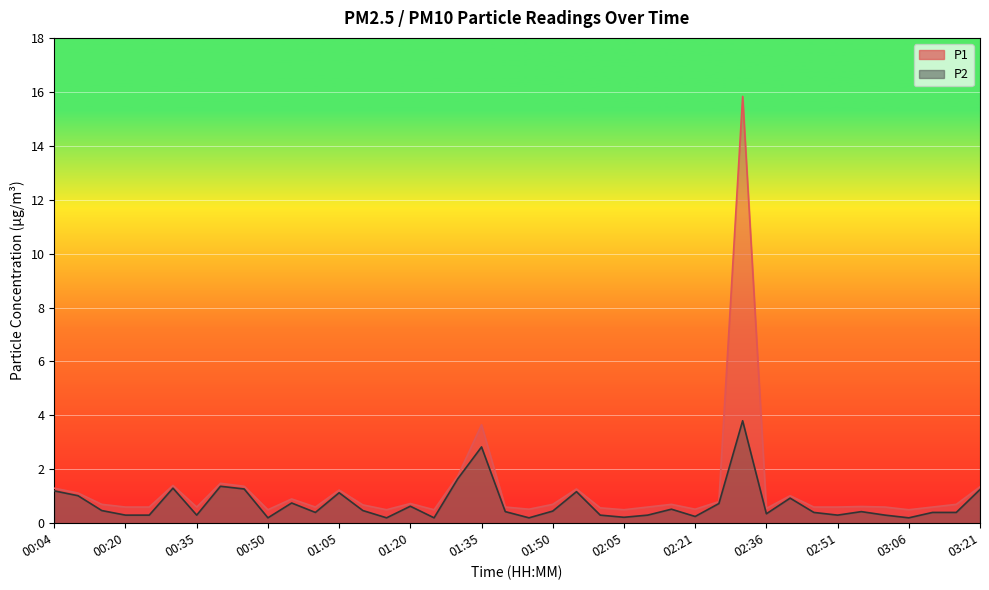

At how many categories does at least one series exceed 7?

1